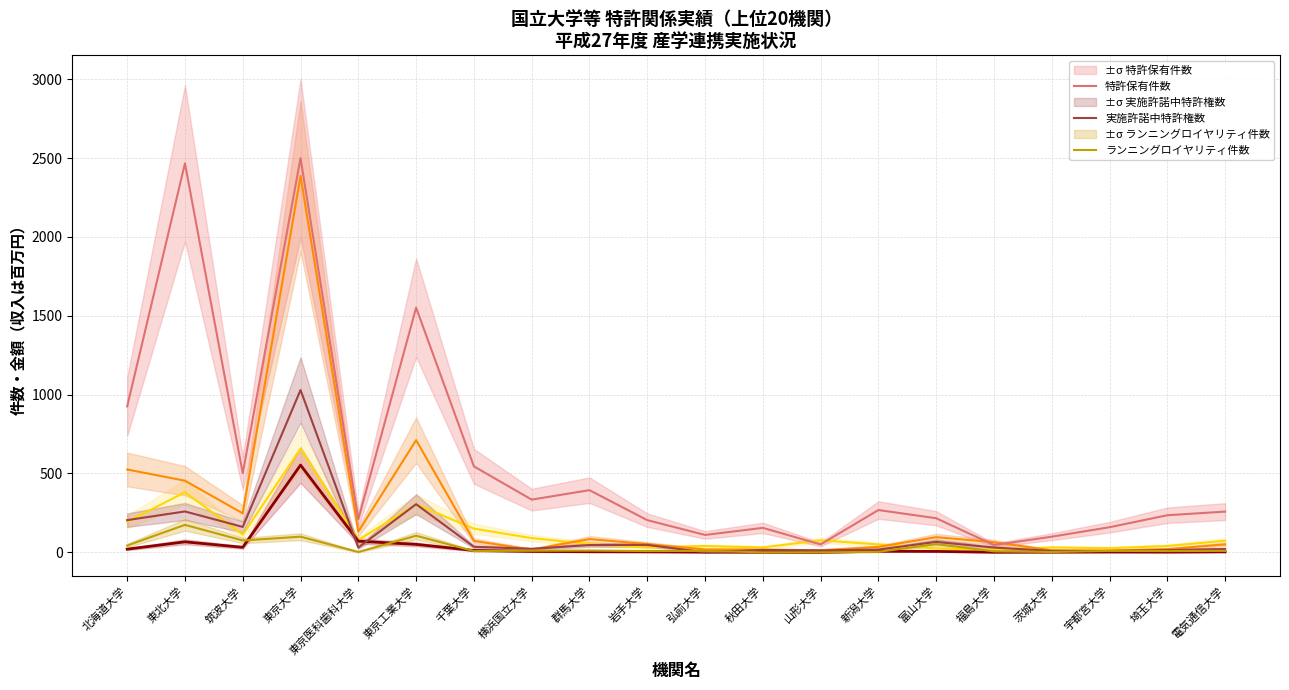

How many intersections are there between 特許権実施等件数 and 特許保有件数?

2